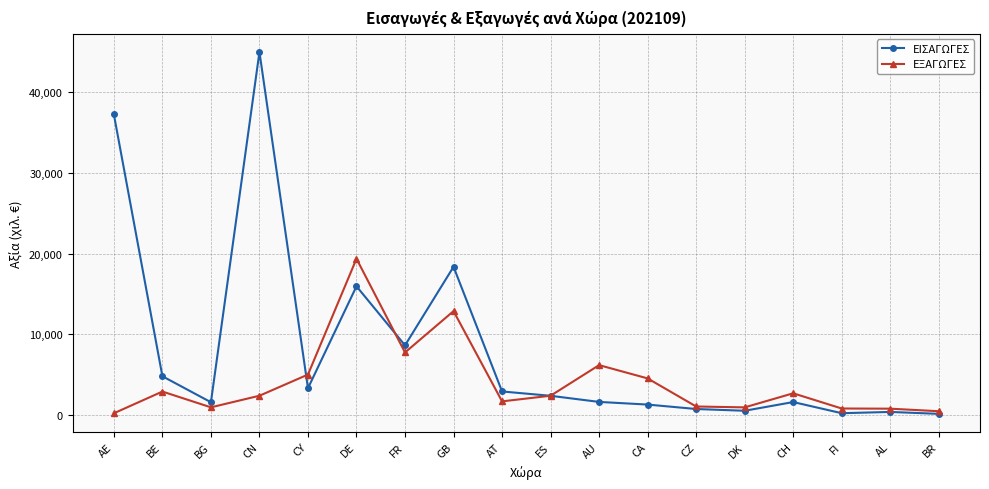

What is the sum of the ΕΞΑΓΩΓΕΣ values at FR and BE?

10624